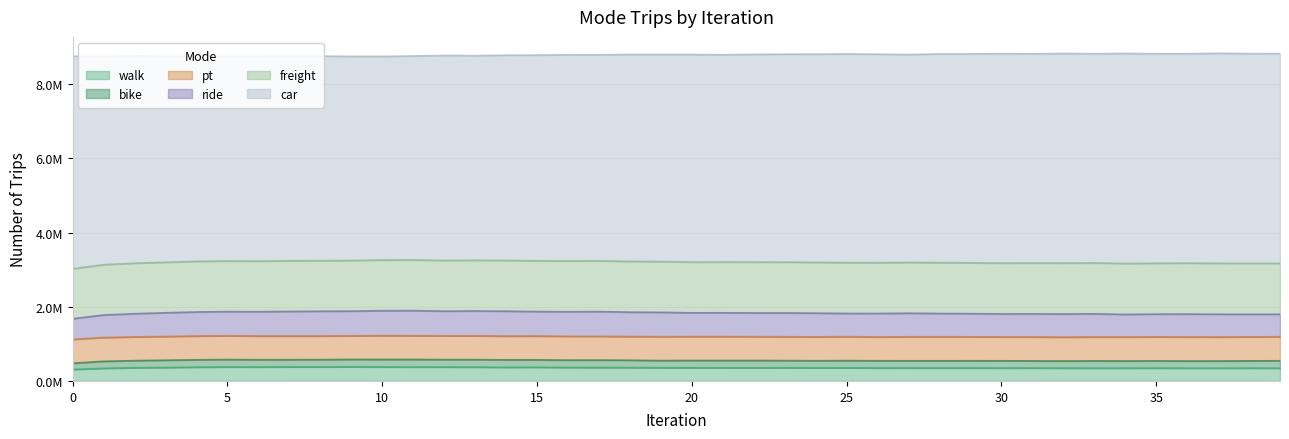

What is the difference between the second highest and minimum values in the car series?

186904